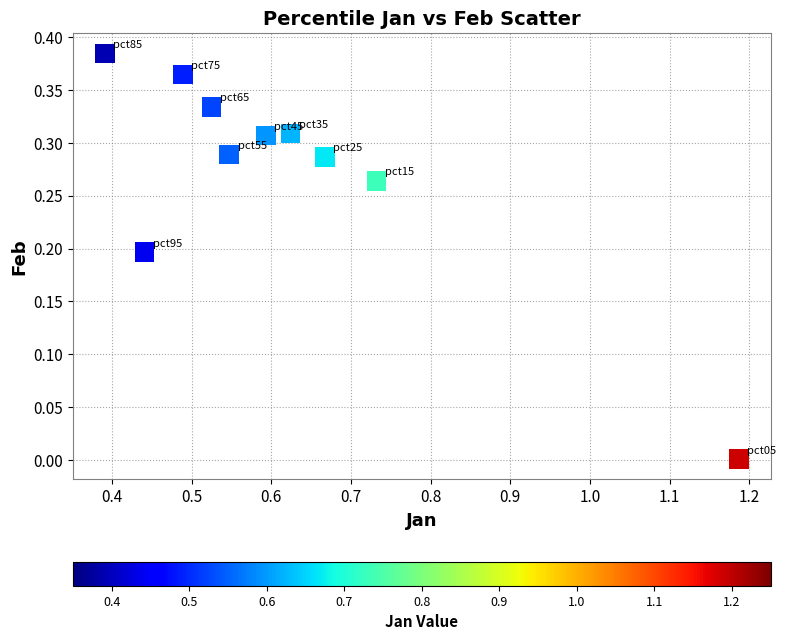

What is the range of X values (max minus min)?

0.8